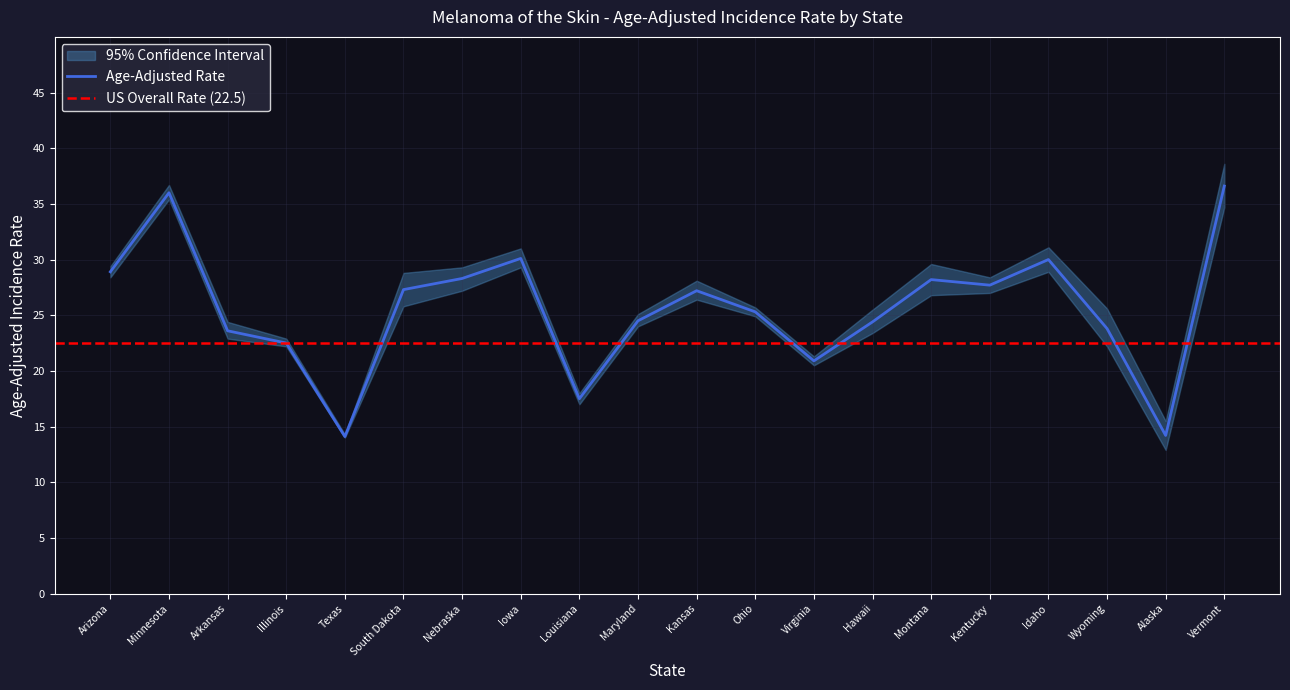

Reading left to right, transcribe all the data shown in this chart.

Age-Adjusted Rate: Arizona=28.9	Minnesota=36.0	Arkansas=23.6	Illinois=22.5	Texas=14.1	South Dakota=27.3	Nebraska=28.3	Iowa=30.1	Louisiana=17.5	Maryland=24.5	Kansas=27.2	Ohio=25.3	Virginia=20.9	Hawaii=24.4	Montana=28.2	Kentucky=27.7	Idaho=30.0	Wyoming=23.8	Alaska=14.2	Vermont=36.6
Lower CI: Arizona=28.4	Minnesota=35.4	Arkansas=22.9	Illinois=22.2	Texas=14.0	South Dakota=25.8	Nebraska=27.2	Iowa=29.3	Louisiana=17.0	Maryland=24.0	Kansas=26.4	Ohio=24.9	Virginia=20.5	Hawaii=23.4	Montana=26.8	Kentucky=27.0	Idaho=28.9	Wyoming=22.2	Alaska=12.9	Vermont=34.7
Upper CI: Arizona=29.4	Minnesota=36.7	Arkansas=24.4	Illinois=22.9	Texas=14.3	South Dakota=28.8	Nebraska=29.3	Iowa=31.0	Louisiana=18.0	Maryland=25.1	Kansas=28.1	Ohio=25.7	Virginia=21.3	Hawaii=25.5	Montana=29.6	Kentucky=28.4	Idaho=31.1	Wyoming=25.6	Alaska=15.5	Vermont=38.6